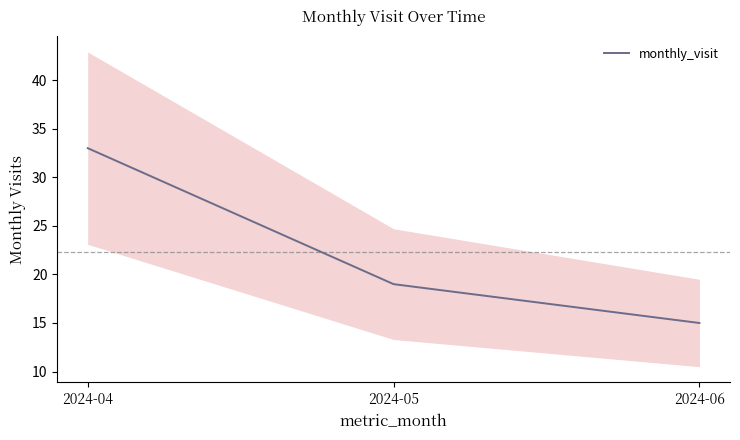

Reading left to right, list all the values displayed in this chart.

2024-04=33	2024-05=19	2024-06=15